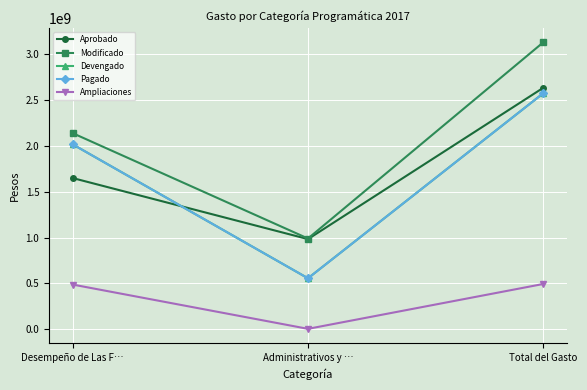

What is the lowest value of the Devengado series?

556337608.6